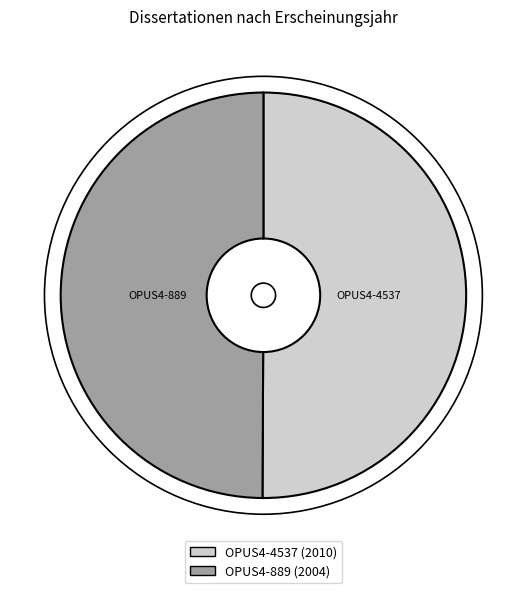

What is the ratio of the value at OPUS4-889 to the value at OPUS4-4537?

1.0